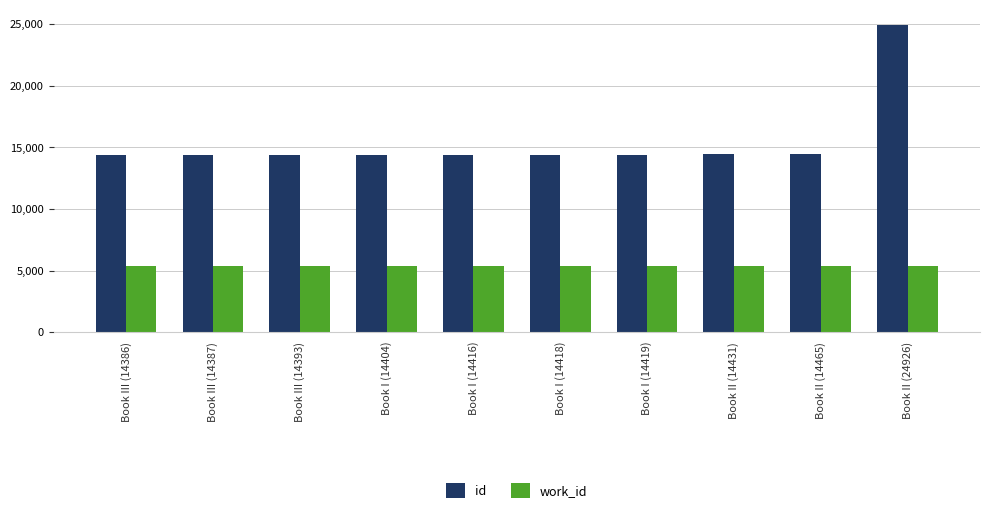

Does the chart contain stacked bars?

No